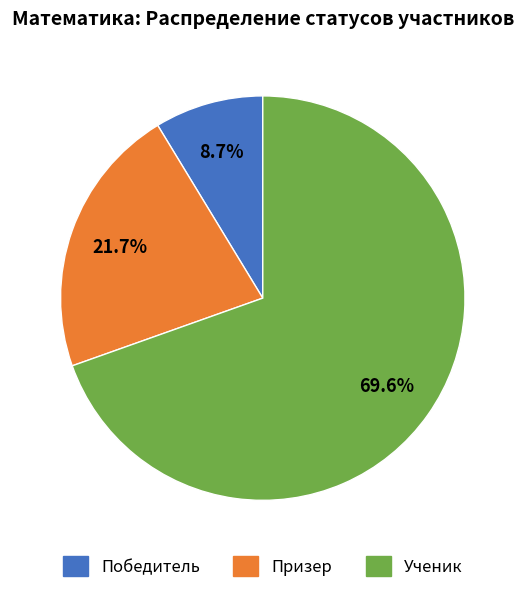

Does any single category account for the majority?

Yes